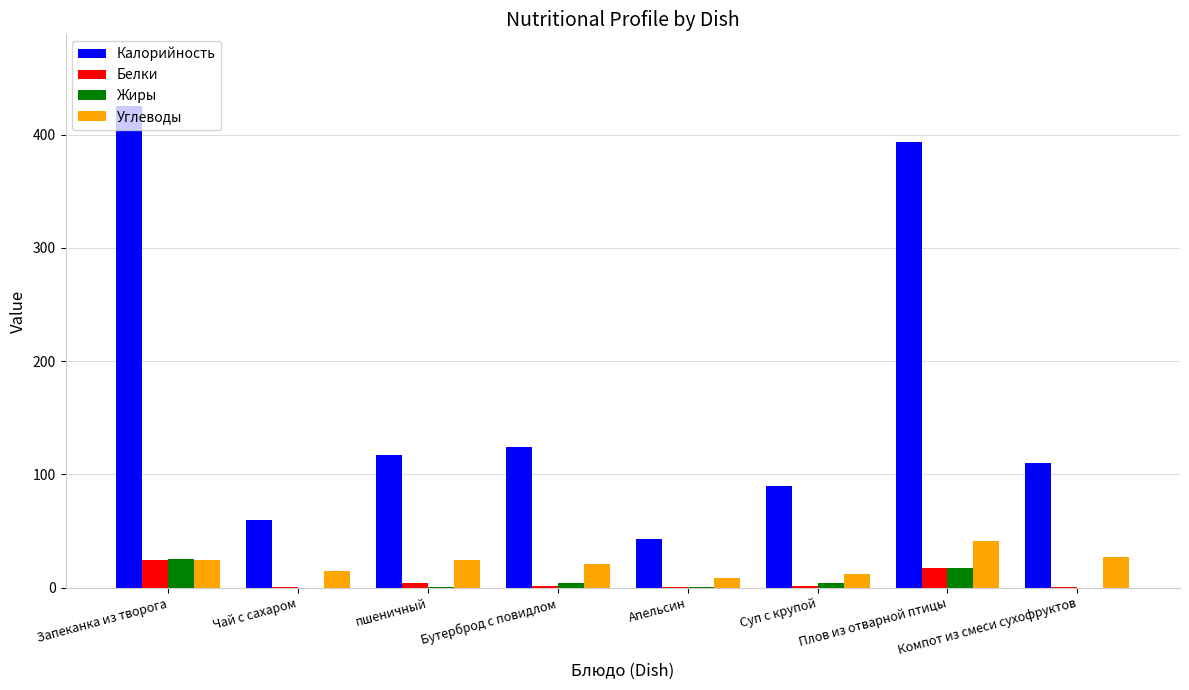

Which series has the largest total across all categories?

Калорийность